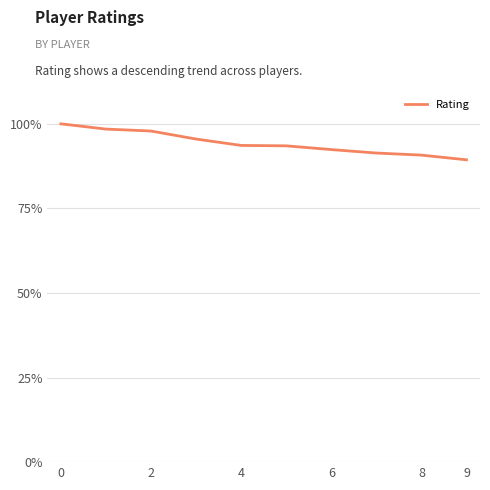

What is the average value?

0.9